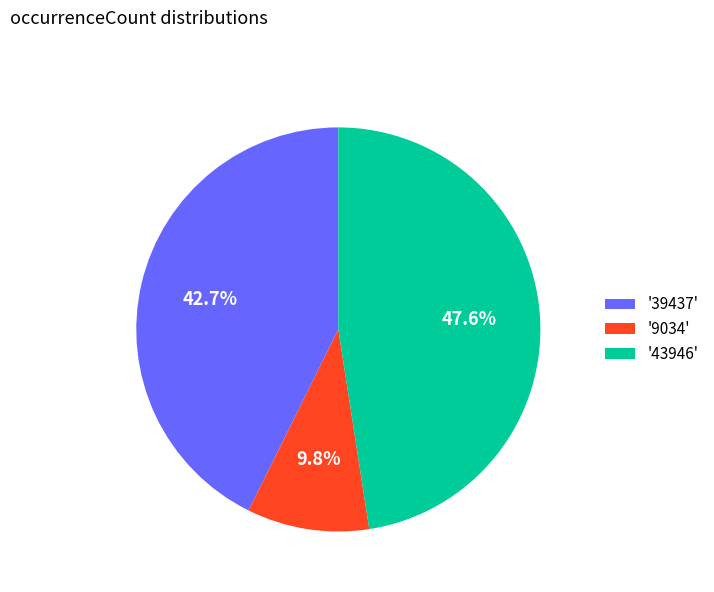

Rank the categories by value from highest to lowest.

'43946', '39437', '9034'